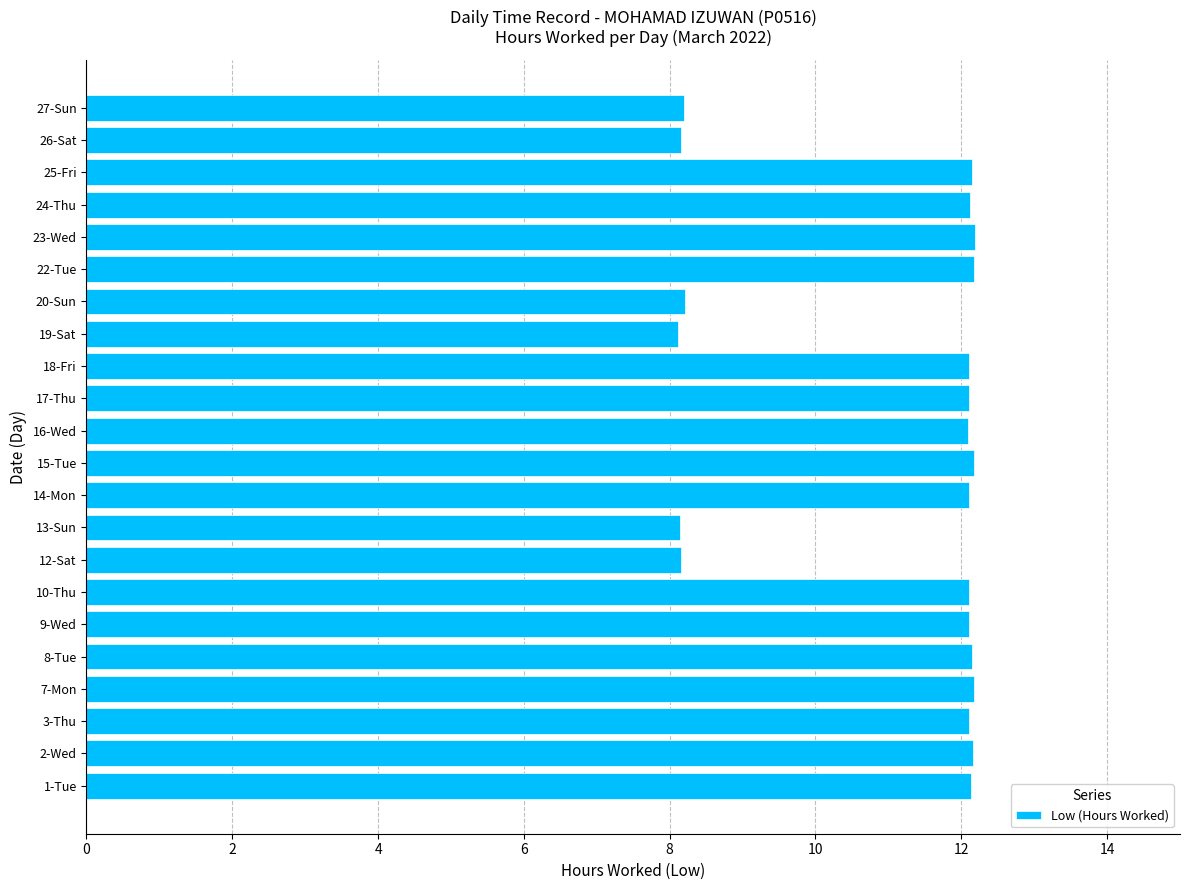

What is the minimum value shown in the chart?

8.1